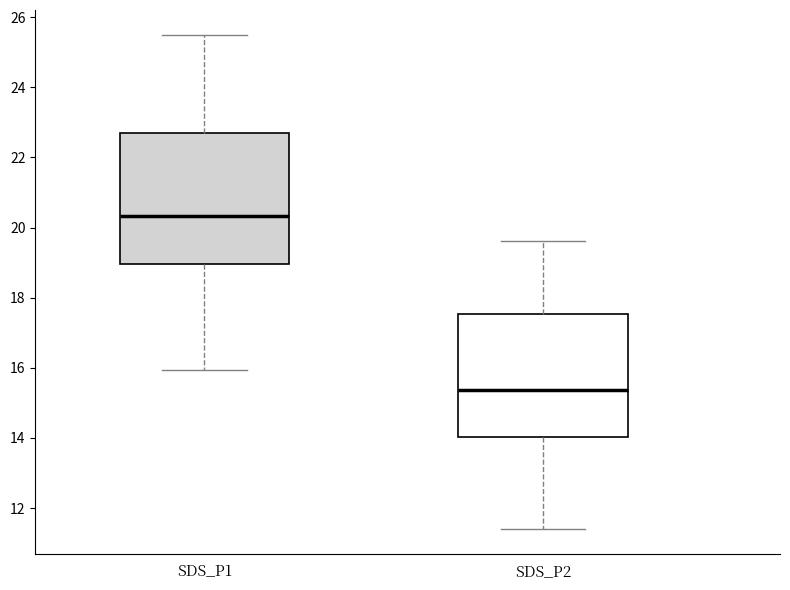

Reading left to right, transcribe this box plot: for each box, give where its median line is, the range the box spans, and where its two whiskers end, as read against the y-axis. The values are not printed on the chart, so give them approximately, as read against the axis.

SDS_P1: median 20.4, box 19.0 to 22.8, whiskers 16.0 to 25.6
SDS_P2: median 15.4, box 14.0 to 17.6, whiskers 11.4 to 19.6